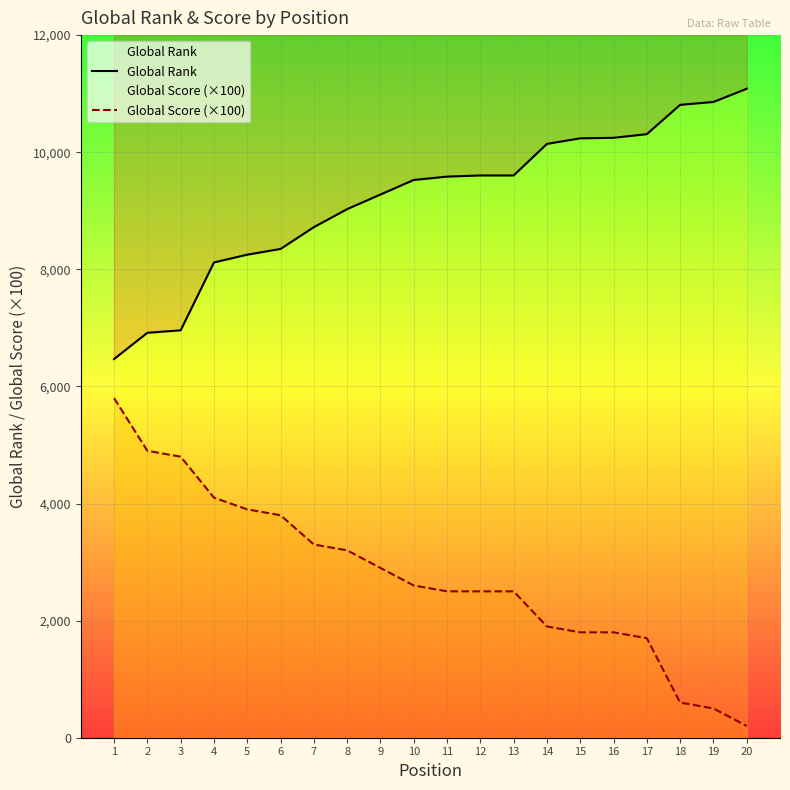

What is the highest value of the Global Score (×100) series?

5800